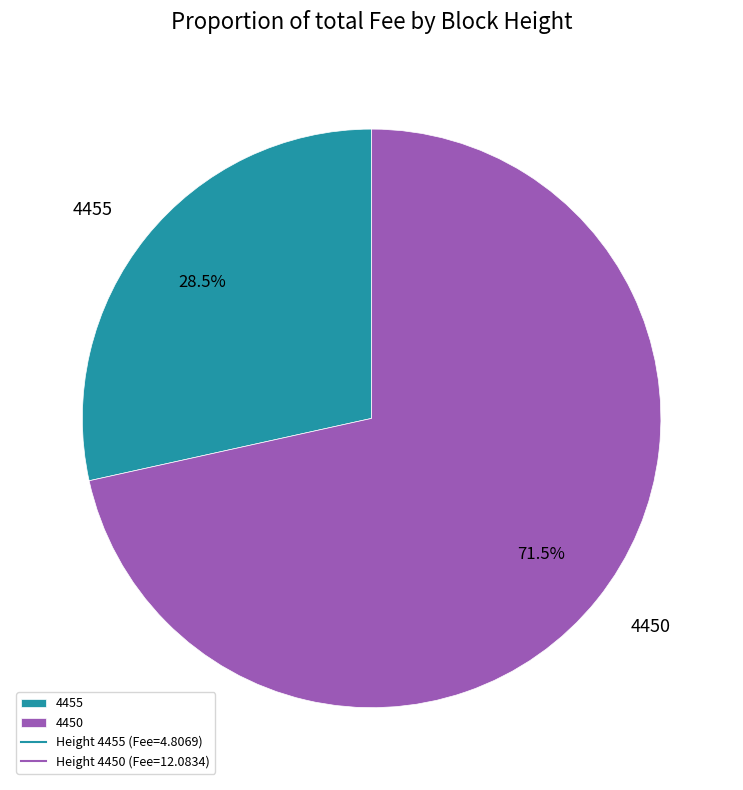

Between 4455 and 4450, which is larger?

4450